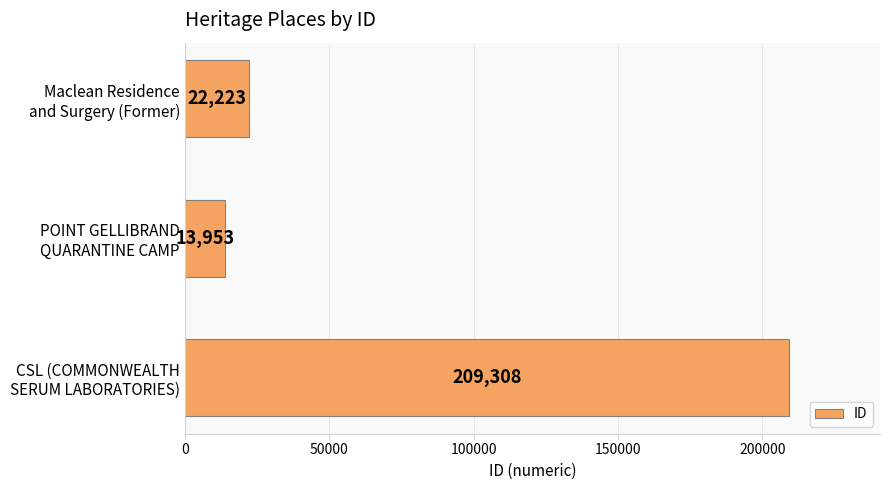

Reading bottom to top, extract all data points from this chart.

209308	13953	22223